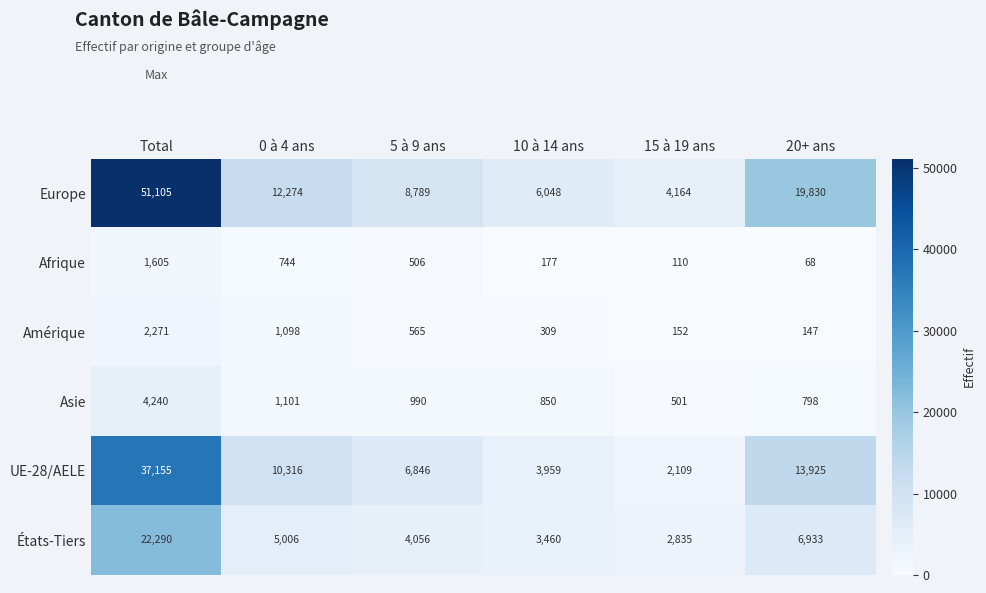

The États-Tiers series shows 10082 at 20+ ans. True or false?

False